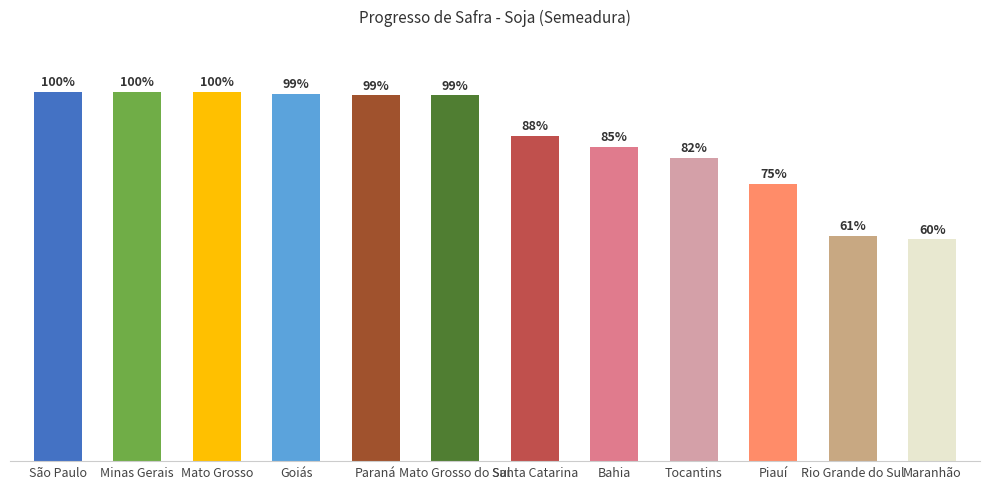

What value does the data have at Rio Grande do Sul?

0.6